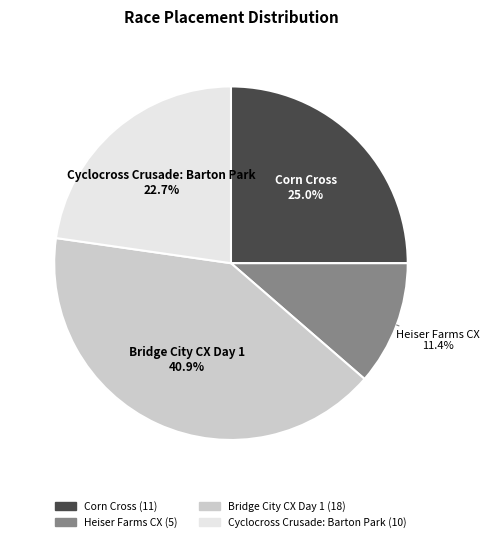

Does any single category account for the majority?

No